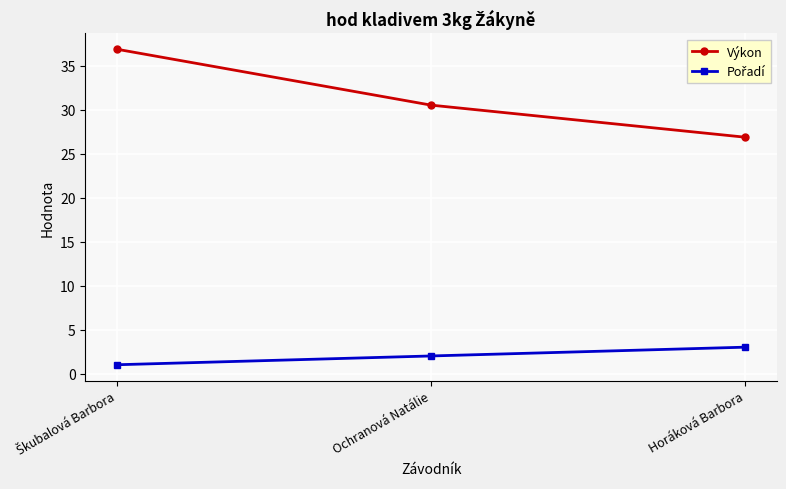

What is the difference between the maximum and second lowest values in the Výkon series?

6.4